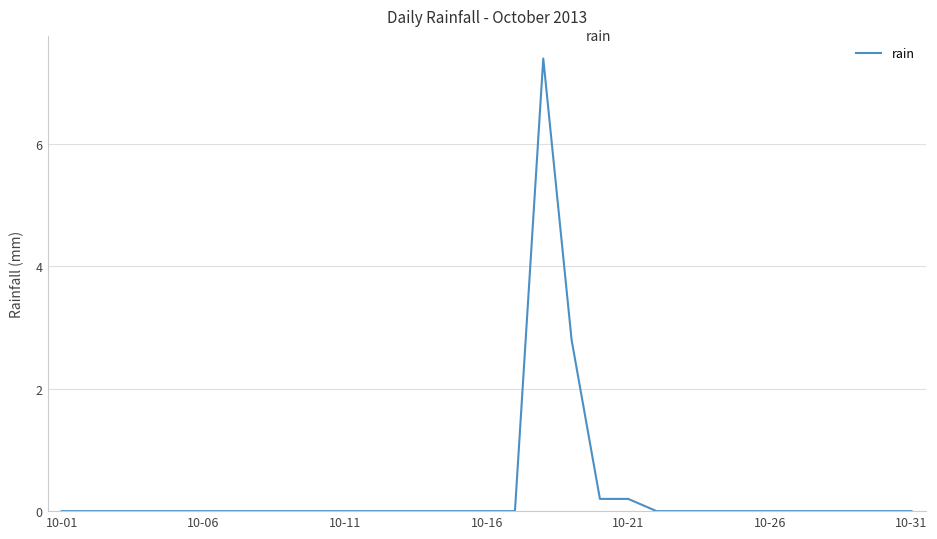

What is the greatest value displayed?

7.4